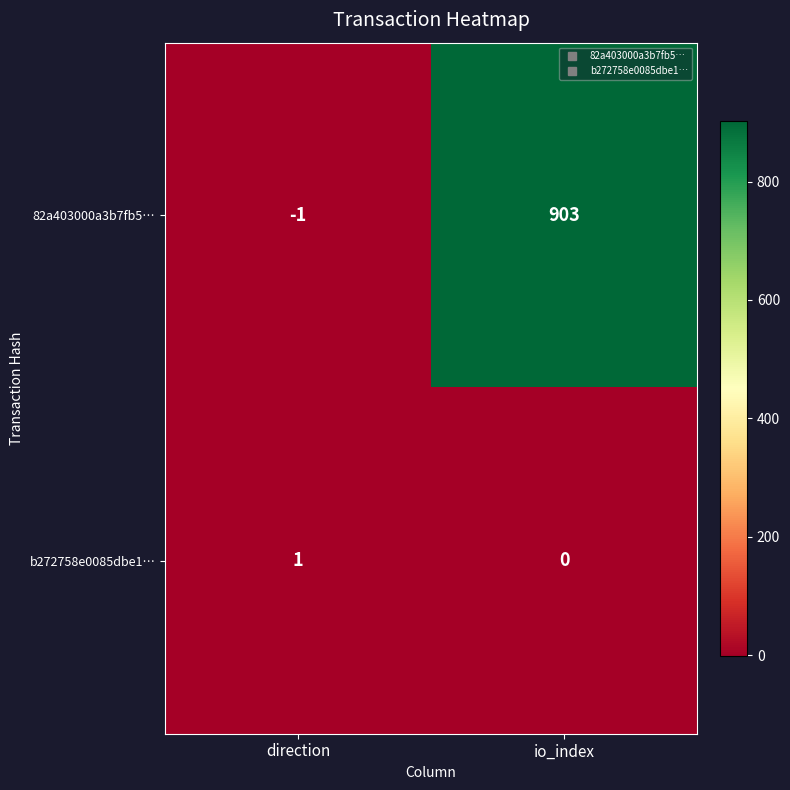

Is the value of 82a403000a3b7fb5… at direction greater than the value of b272758e0085dbe1… at direction?

No